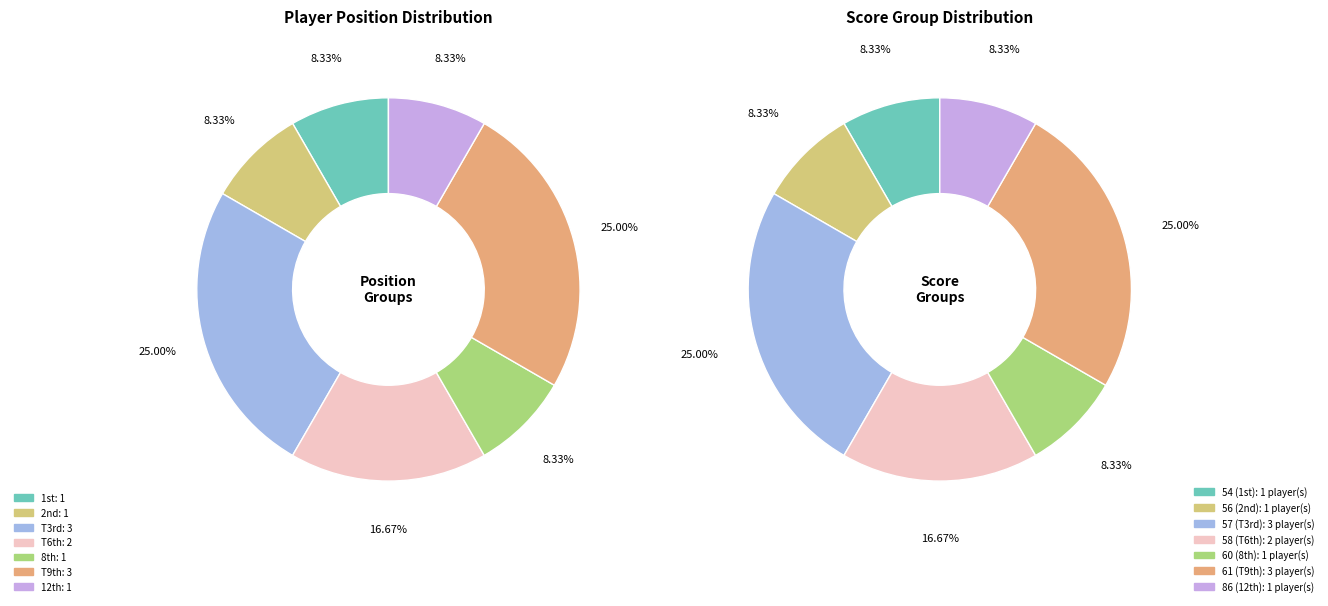

Do Craig A. Pyle and Justin Miller together represent more than half of the pie?

No